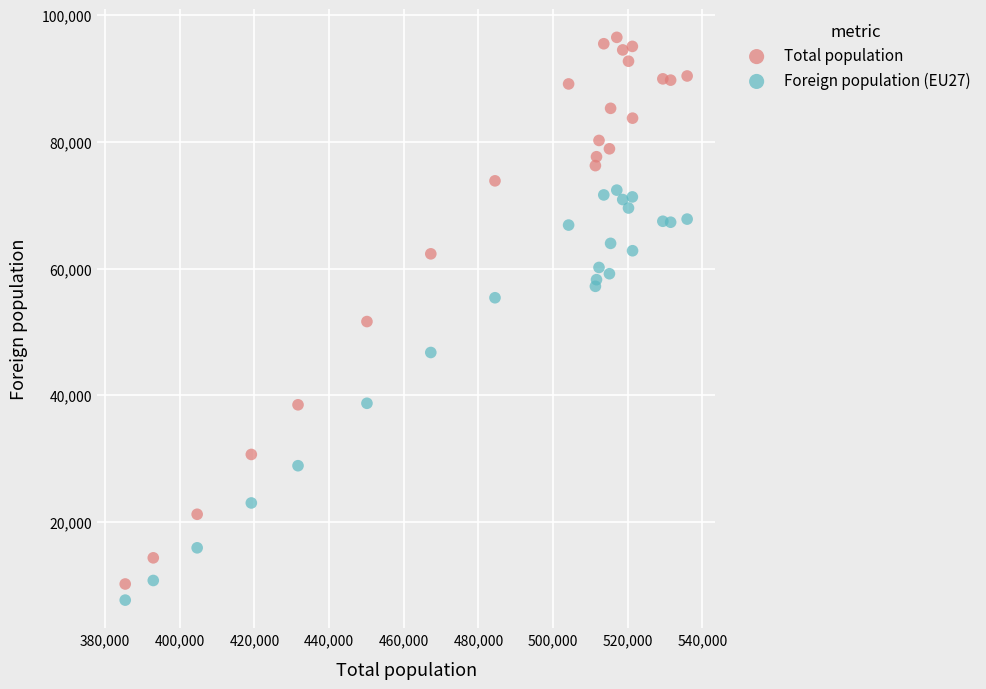

Which series has the largest Y range (max minus min)?

Total population